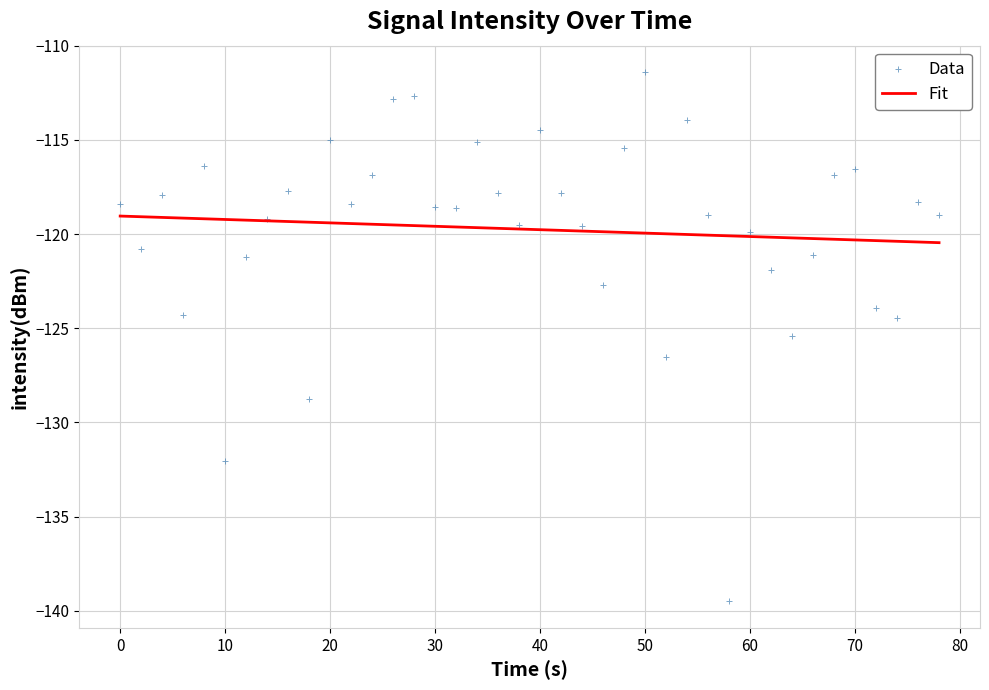

The value of Fit at 10 is -119.2. True or false?

True